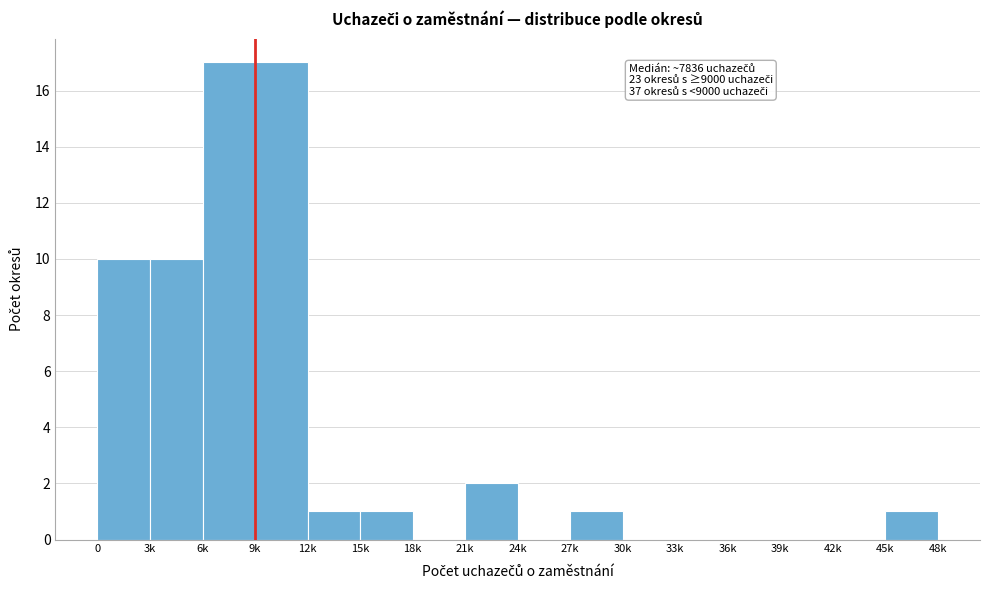

Reading left to right, transcribe all the data shown in this chart.

0=10	3k=10	6k=17	9k=17	12k=1	15k=1	18k=0	21k=2	24k=0	27k=1	30k=0	33k=0	36k=0	39k=0	42k=0	45k=1